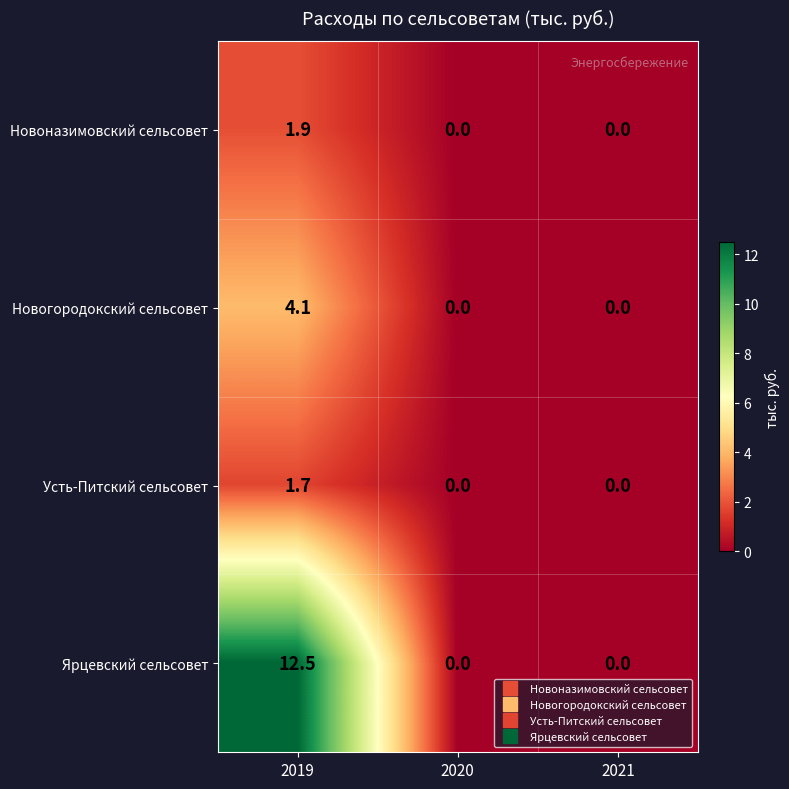

Between 2019 and 2020, which series saw the biggest shift?

Ярцевский сельсовет